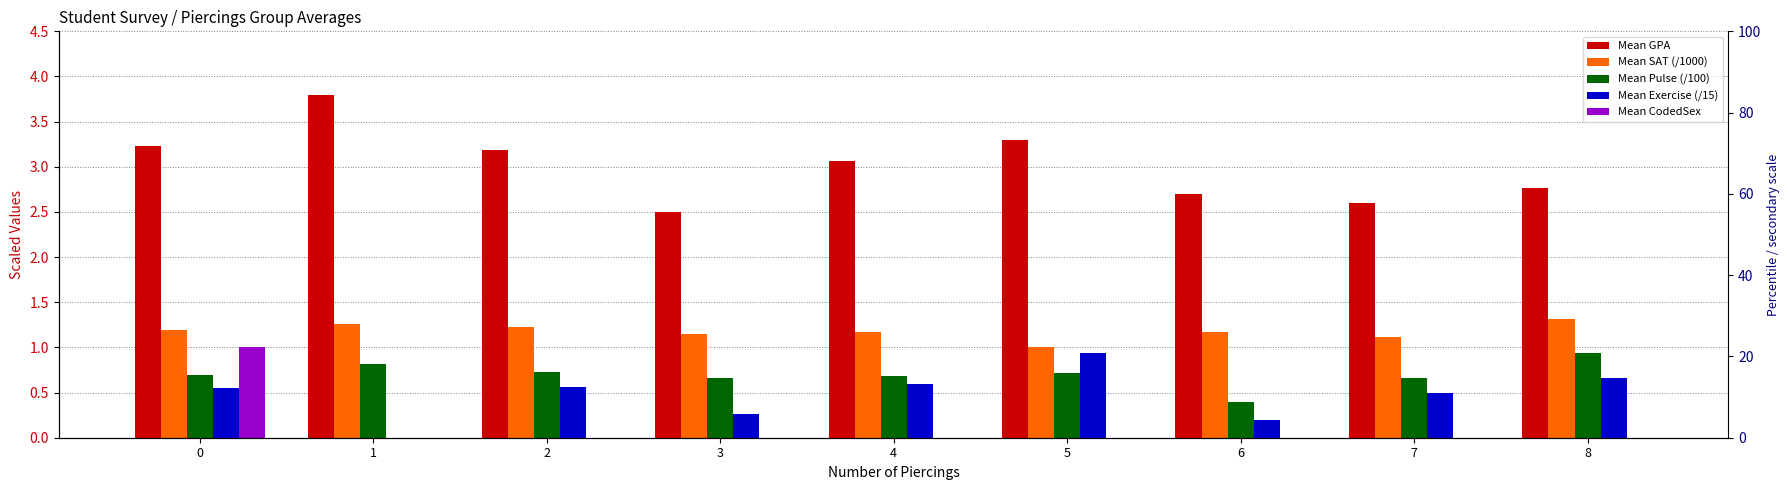

What is the sum of the Mean SAT (/1000) values at 0 and 2?

2.4